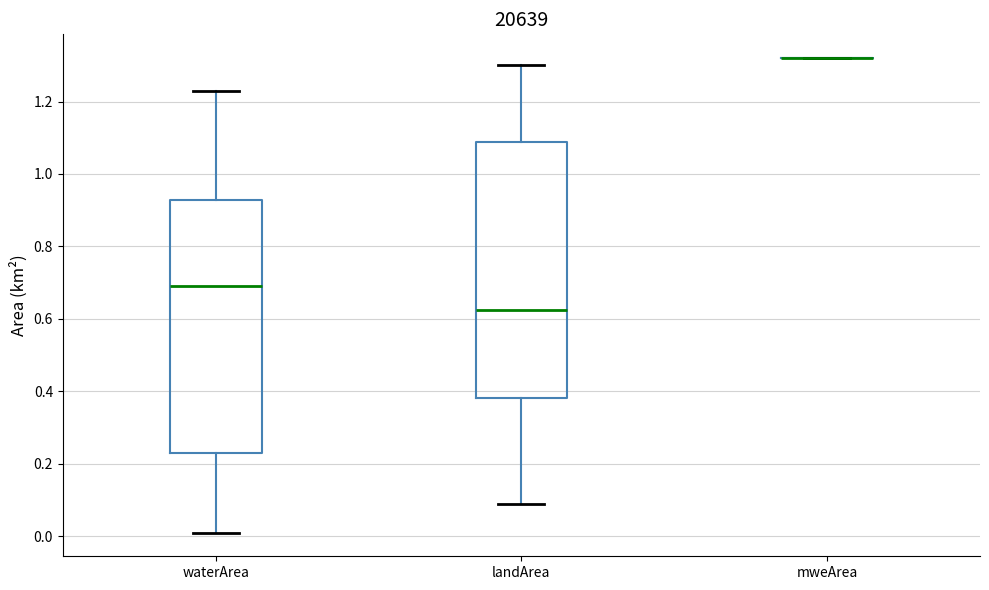

Reading left to right, transcribe this box plot: for each box, give where its median line is, the range the box spans, and where its two whiskers end, as read against the y-axis. The values are not printed on the chart, so give them approximately, as read against the axis.

waterArea: median 0.70, box 0.24 to 0.92, whiskers 0.02 to 1.24
landArea: median 0.62, box 0.38 to 1.08, whiskers 0.10 to 1.30
mweArea: box collapsed to a line at 1.32, whiskers 1.32 to 1.32